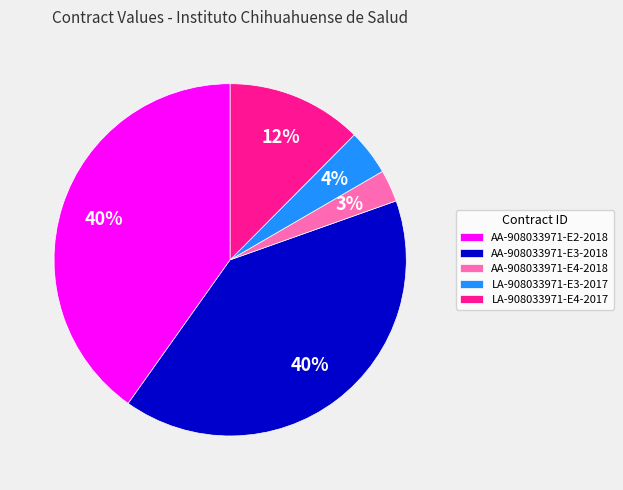

Is AA-908033971-E2-2018 the majority of the pie?

No